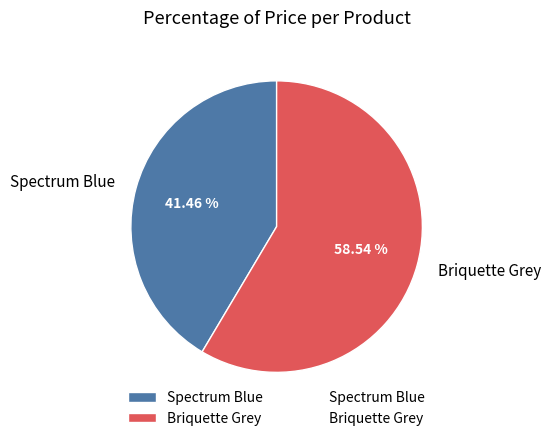

Approximately how many times larger is the value at Briquette Grey compared to Spectrum Blue?

1.4